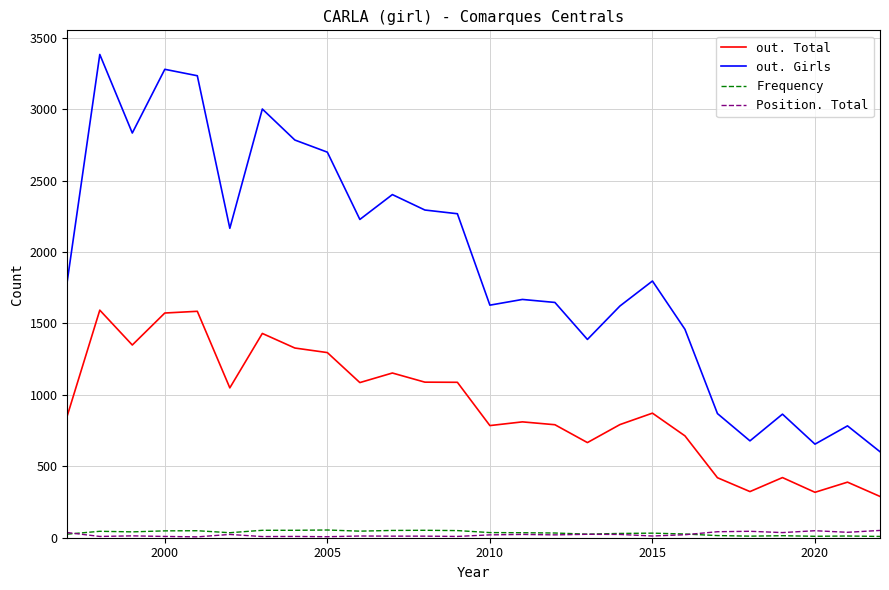

True or false: Frequency and out. Girls cross at least once.

False